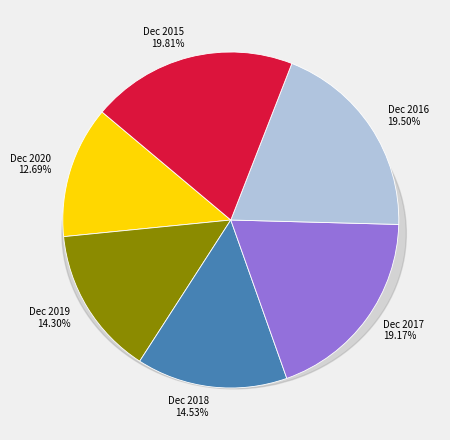

How many slices are in this pie chart?

6